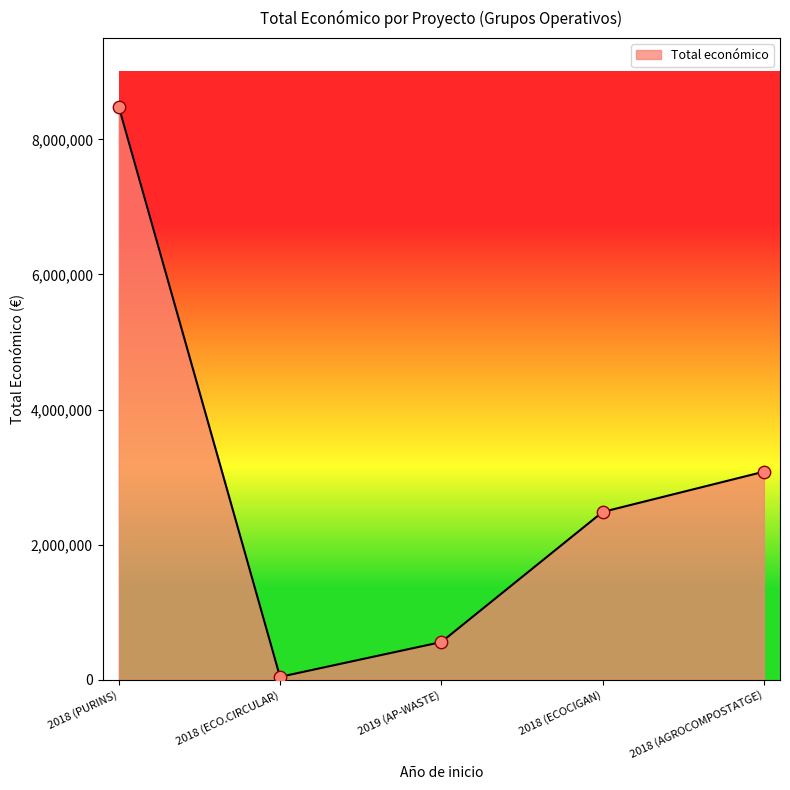

What is the change in value from 2018 (ECO.CIRCULAR) to 2018 (AGROCOMPOSTATGE)?

+3036988